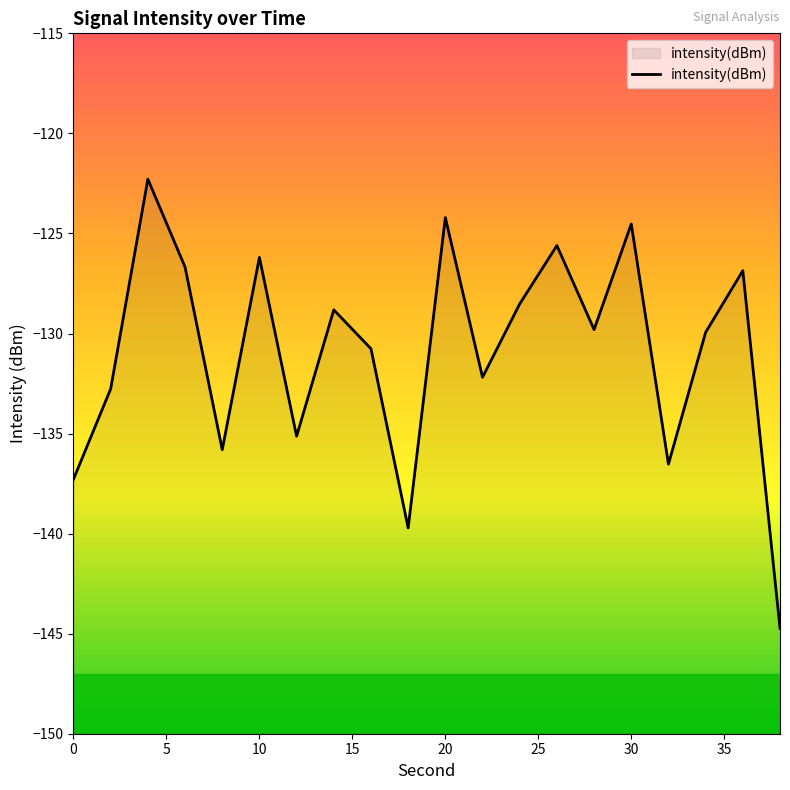

What is the minimum value shown in the chart?

-144.7